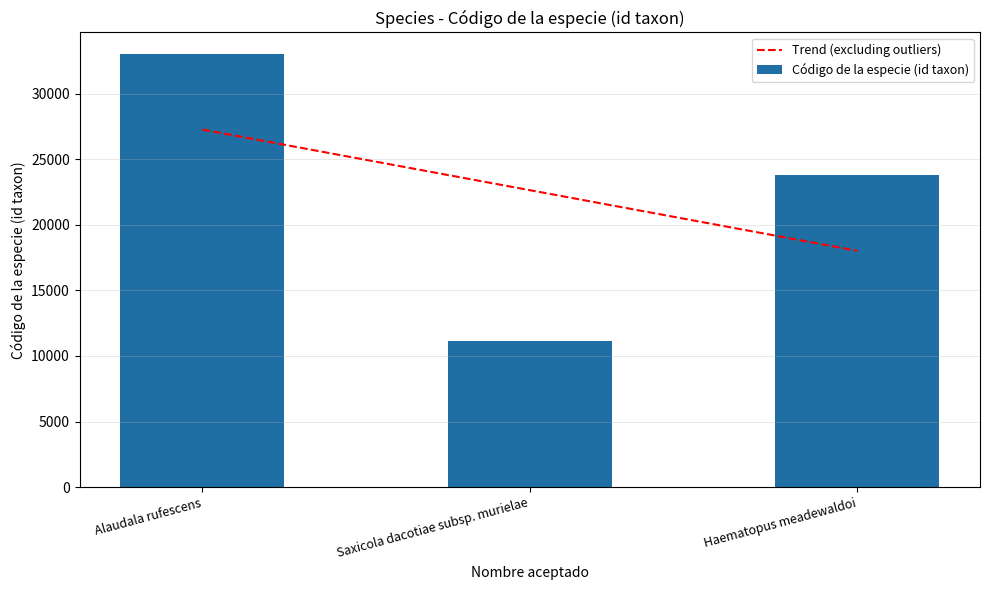

Are the bars horizontal?

No